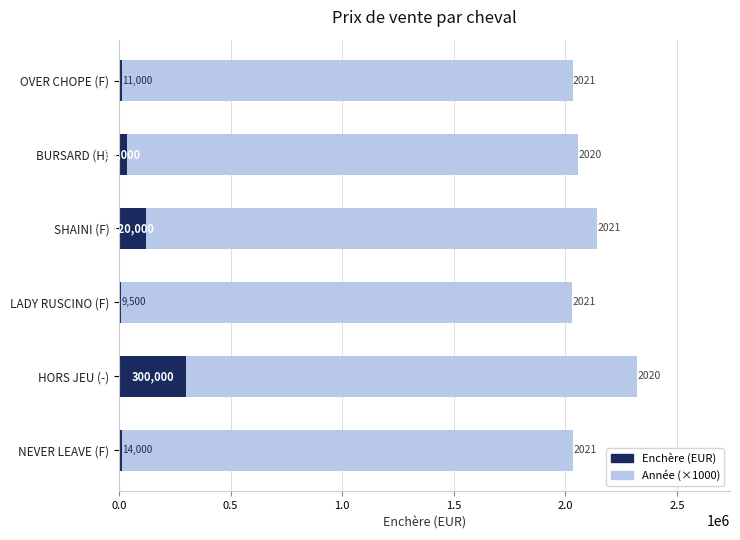

Where is Enchère (EUR) nearest to the value 154750?

SHAINI (F)